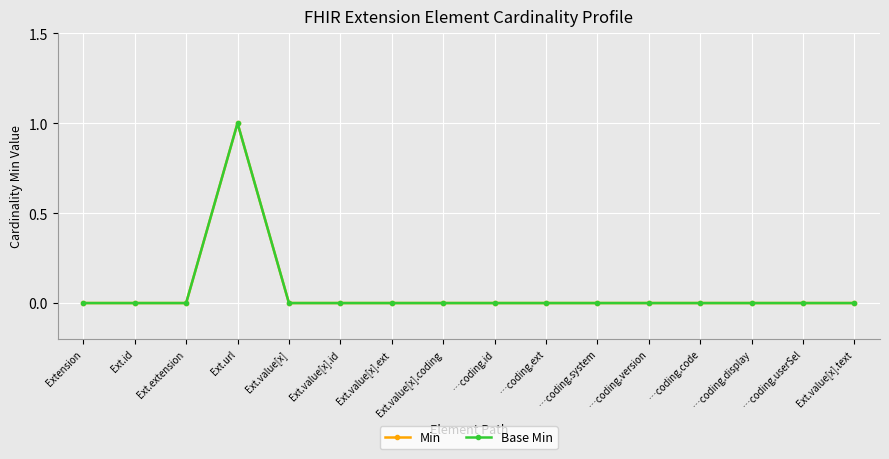

Is this an area chart (filled region under the line)?

No